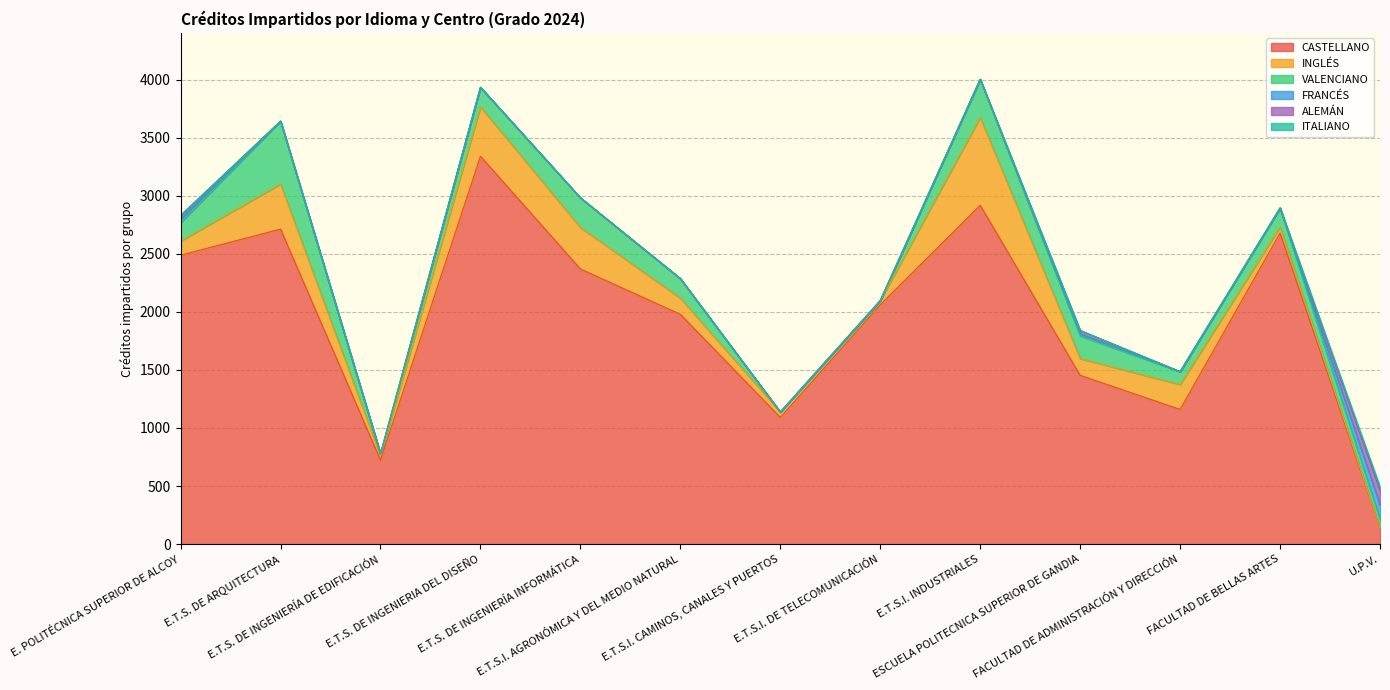

Count the number of categories in the chart.

13